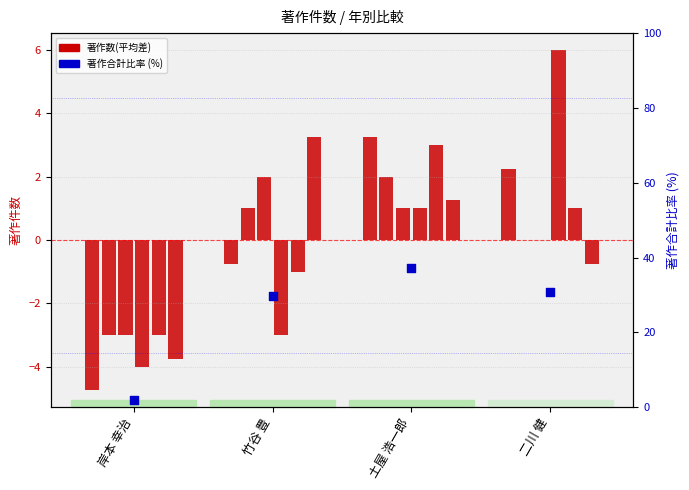

What is the total value across all series at 二川 健?

33.1